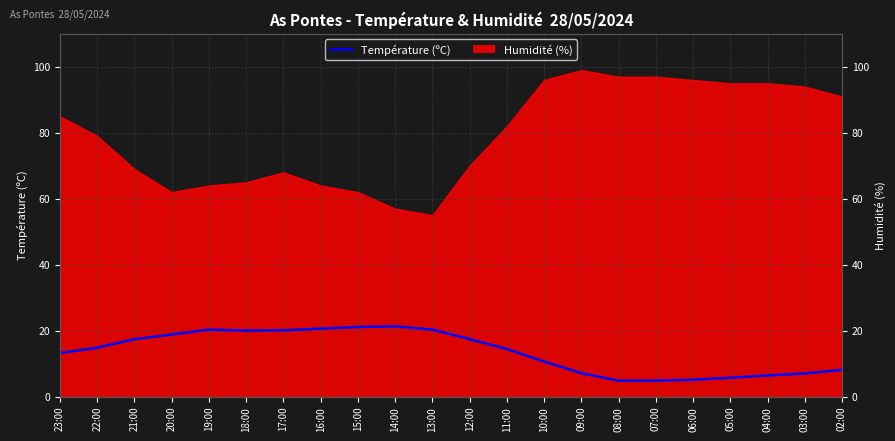

What is the label of the 10th point from the right?

11:00